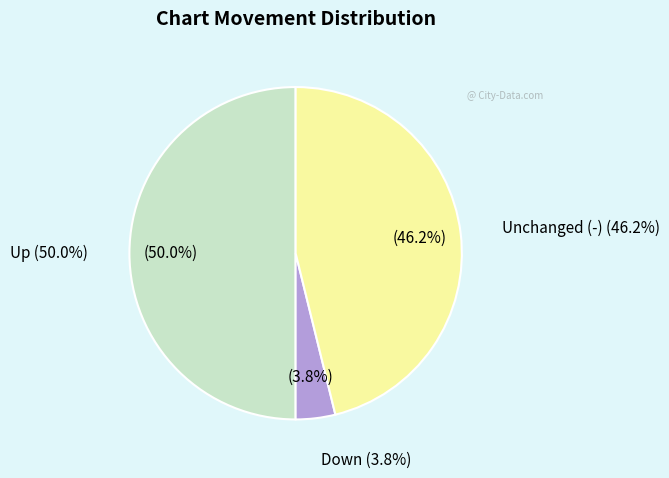

Rank the categories by value from highest to lowest.

up, -, down